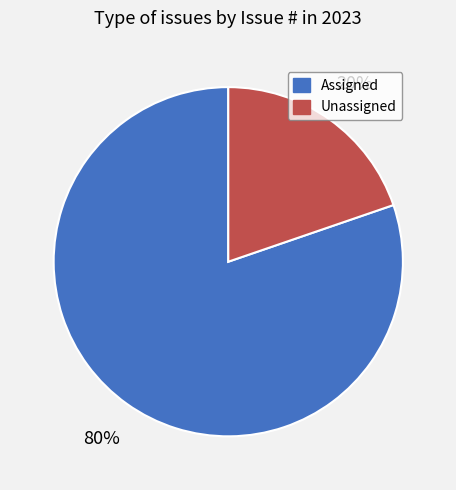

The Unassigned slice represents 20% of the pie. True or false?

True